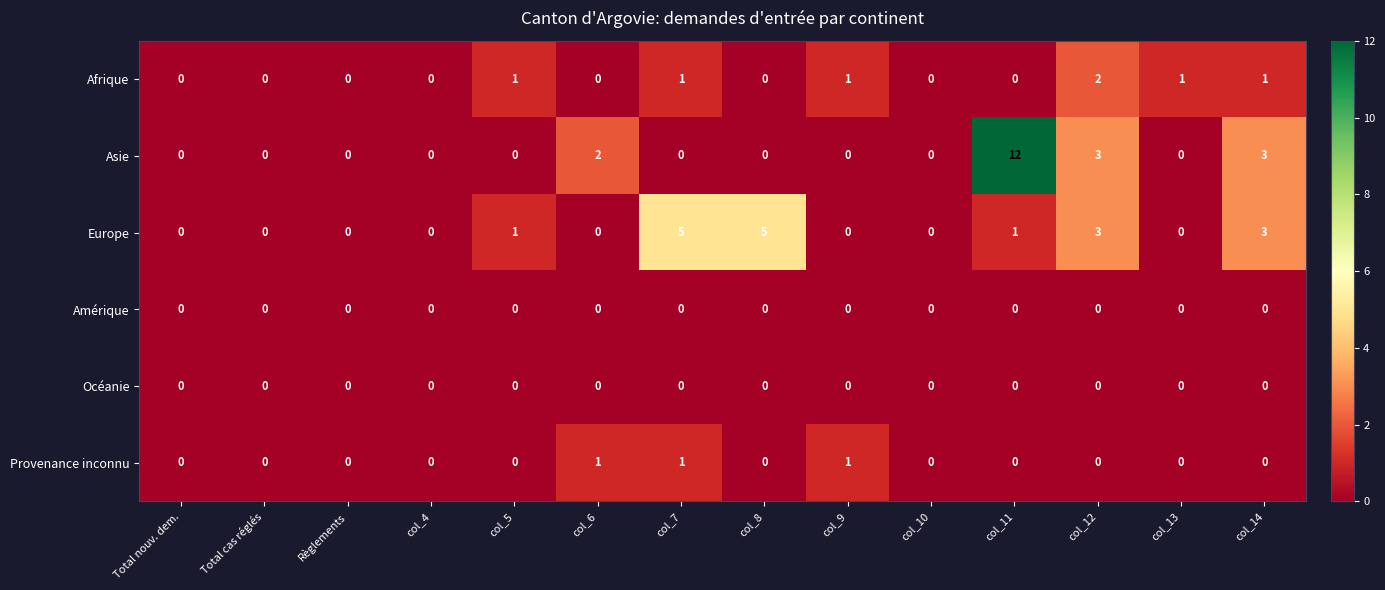

At which category is the sum across all series the highest?

col_11